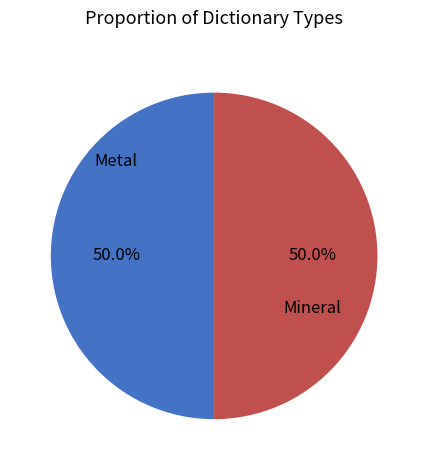

Is the sum of Metal and Mineral greater than half?

Yes